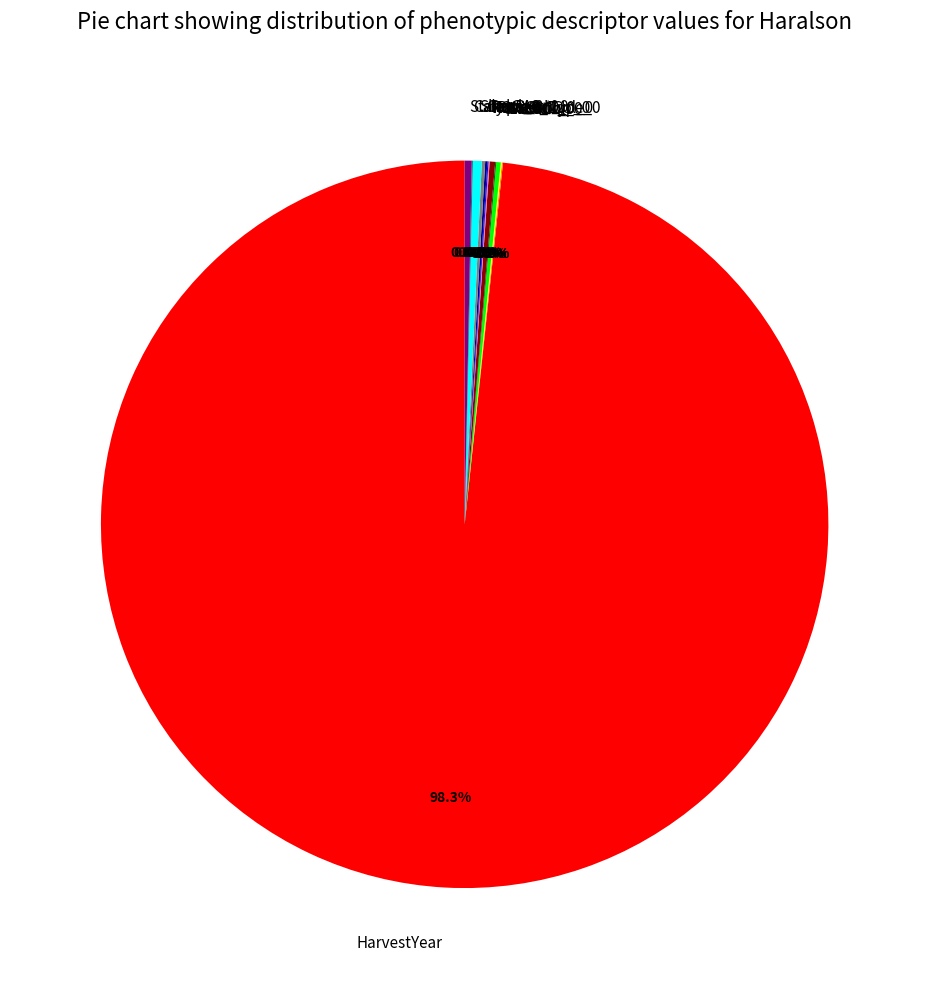

Which slice is the largest?

HarvestYear